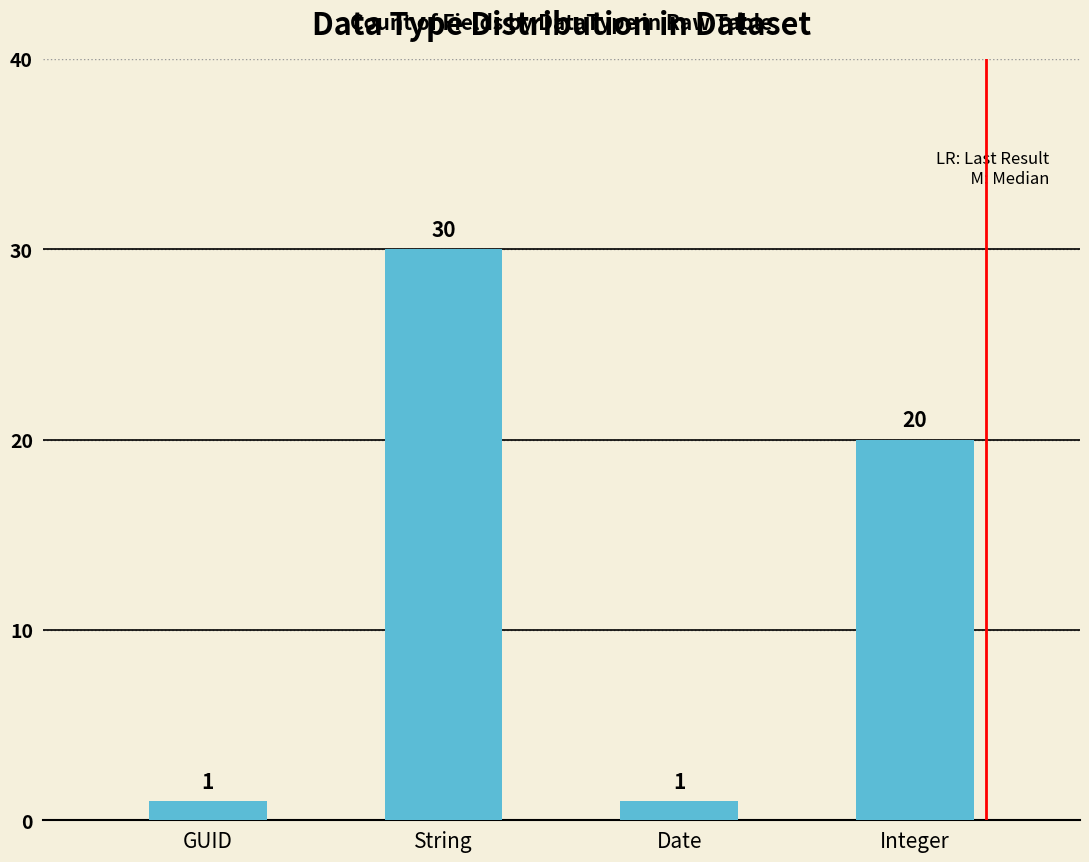

Count the number of categories in the chart.

4